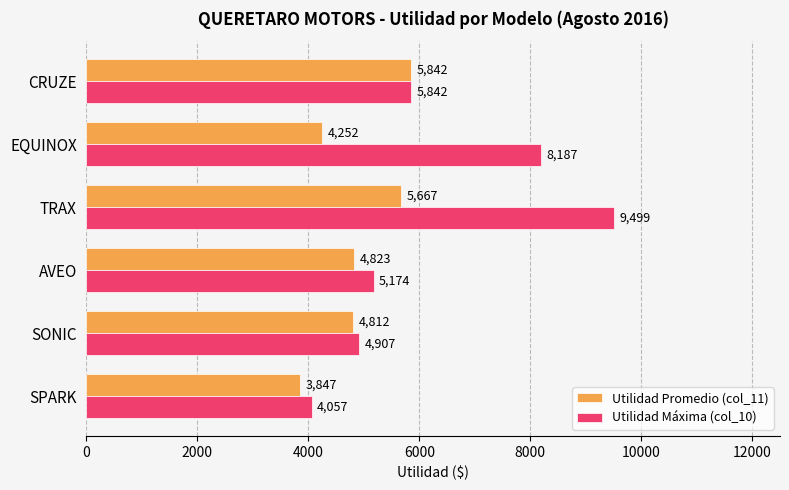

Which series has the largest total across all categories?

Utilidad Máxima (col_10)